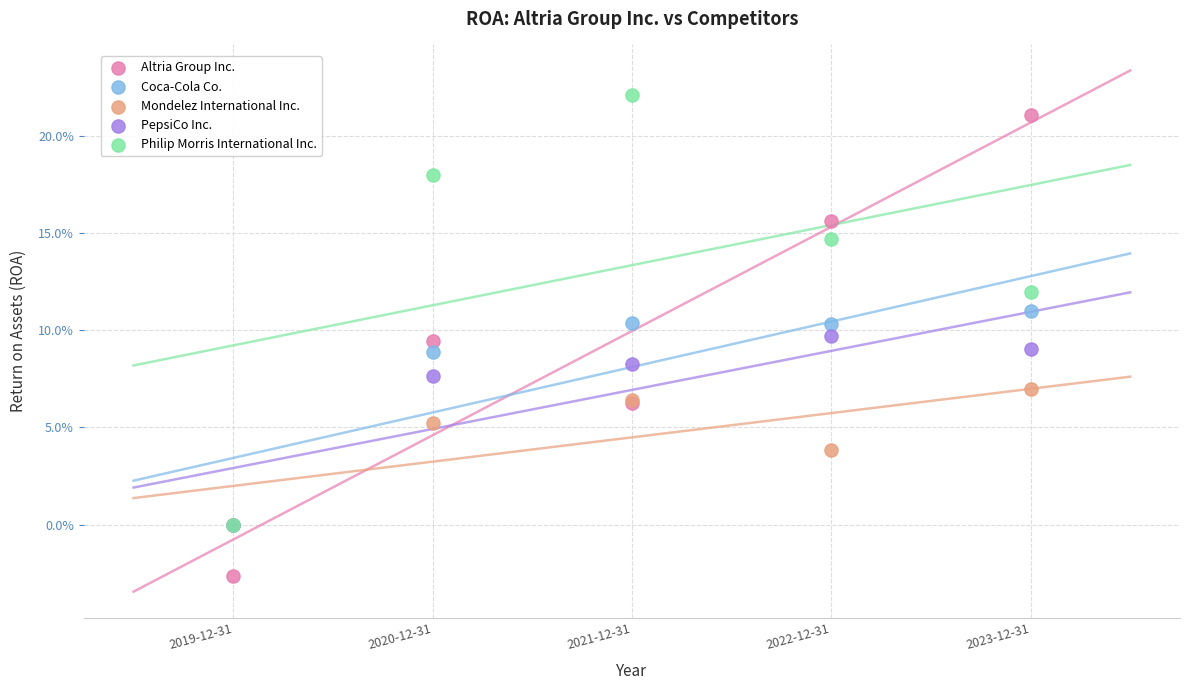

Which series contains the lowest Y value?

Altria Group Inc.